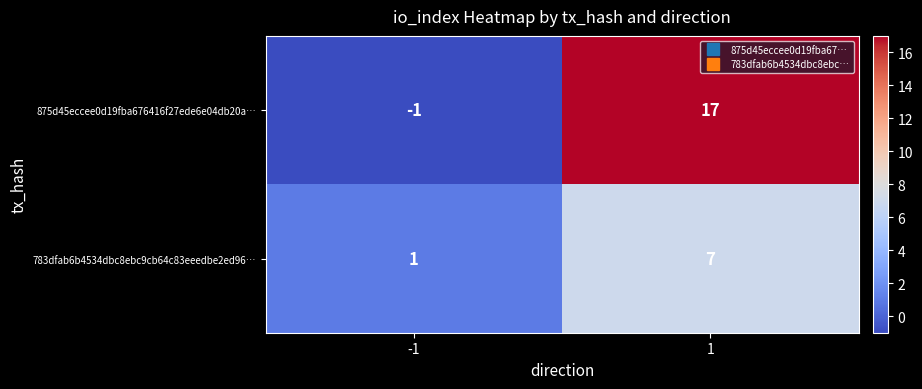

How many negative values does the 875d45eccee0d19fba676416f27ede6e04db20a… series have?

1